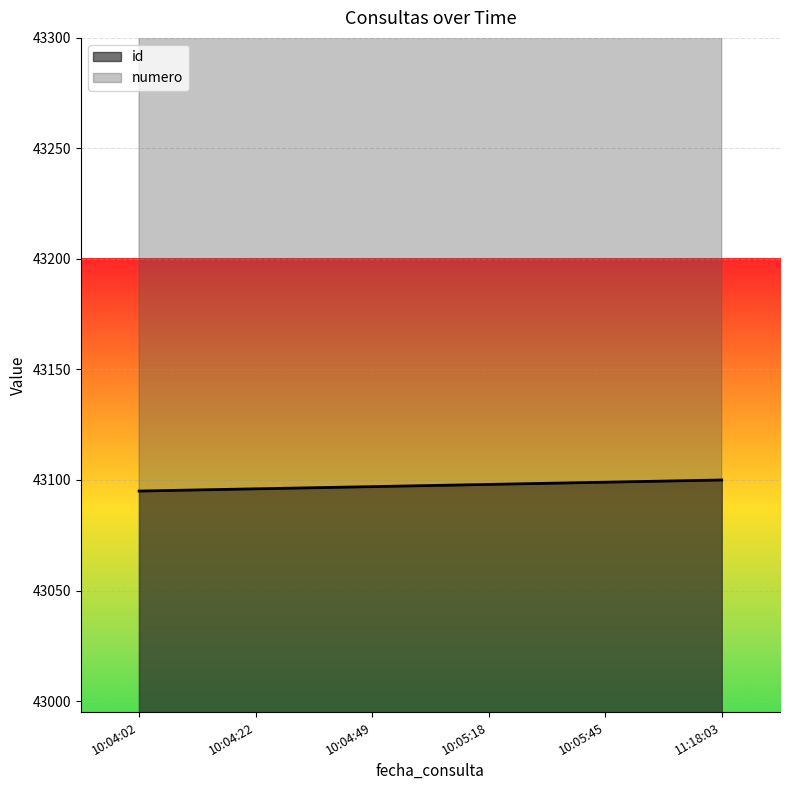

The id series shows 13633 at 10:05:18. True or false?

False